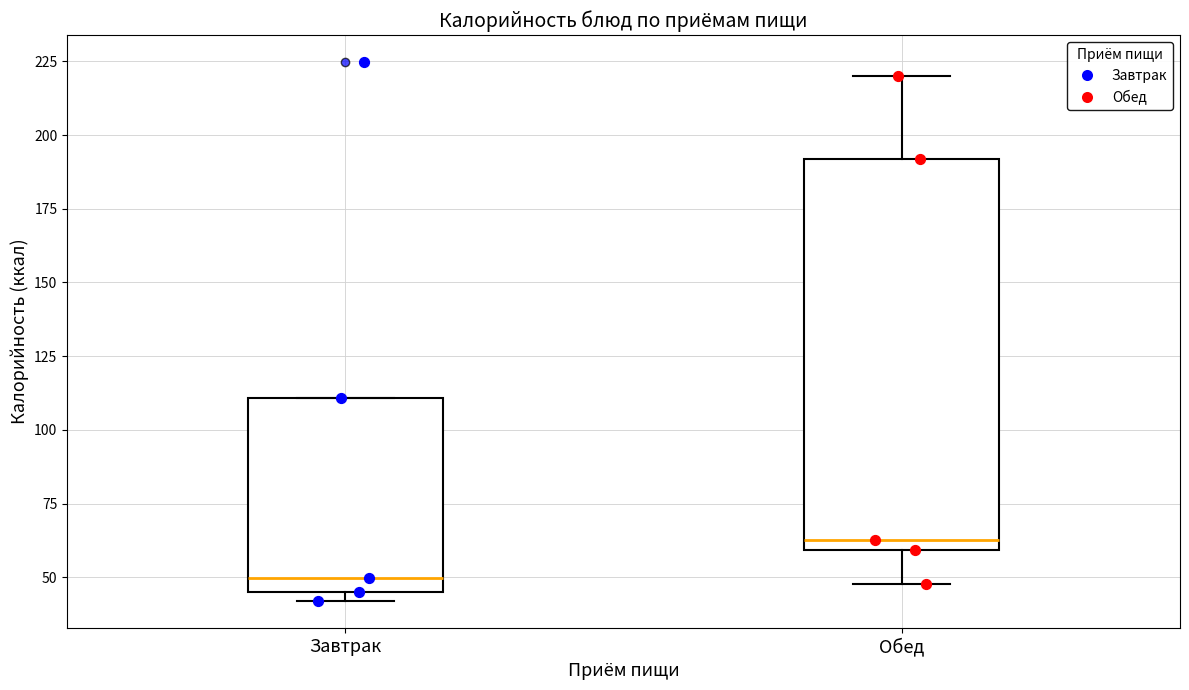

Which box has the lowest median line?

Завтрак